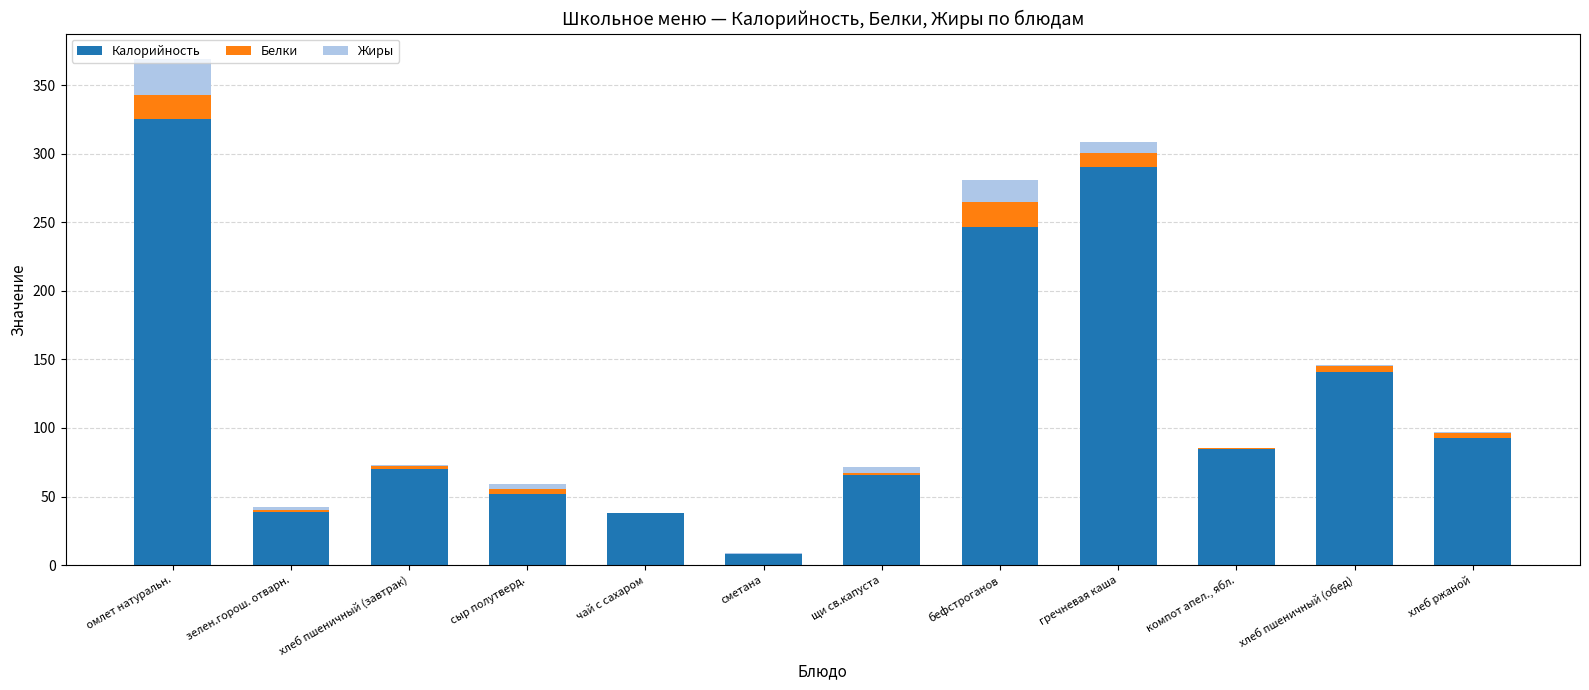

Are the bars horizontal?

No